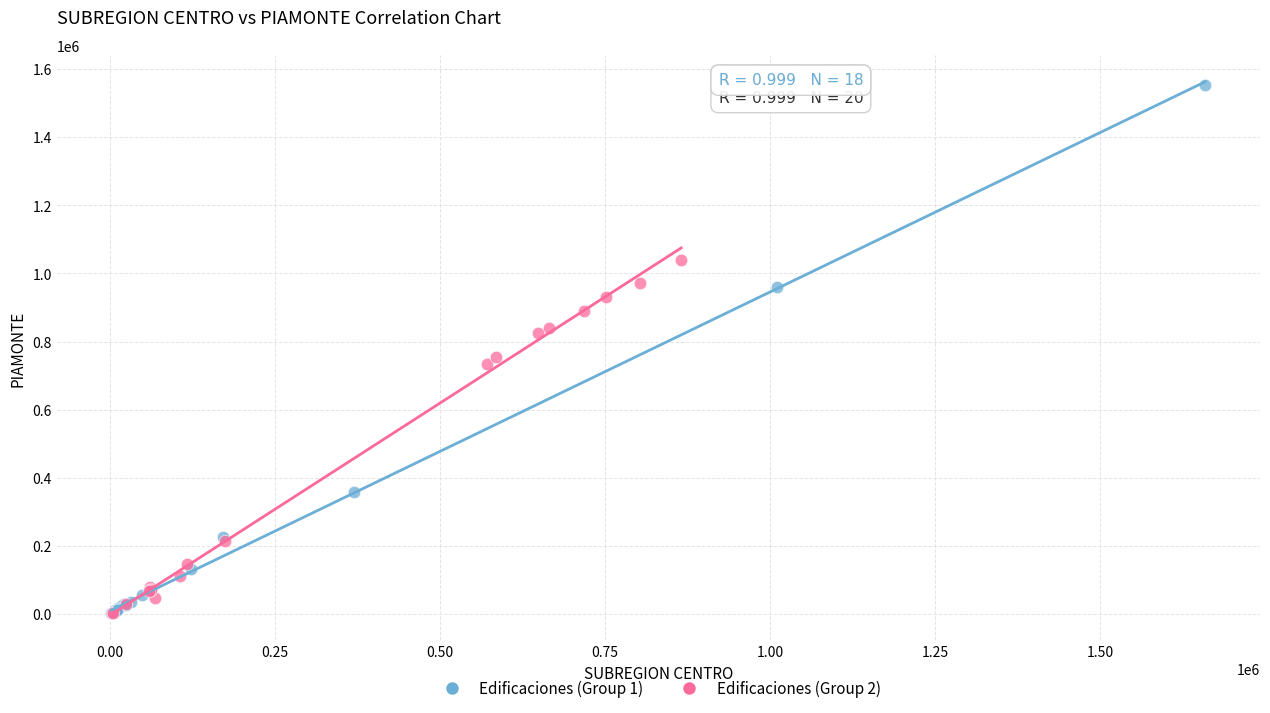

Which series reaches the maximum Y coordinate?

Edificaciones (Group 1)